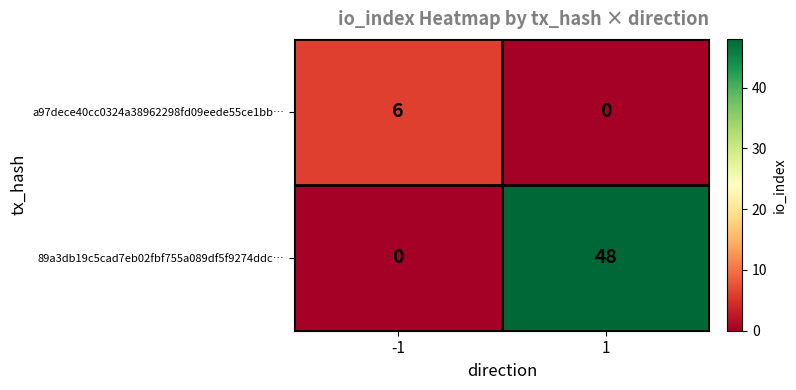

What is the difference between the a97dece40cc0324a38962298fd09eede55ce1bb… values at 1 and -1?

6